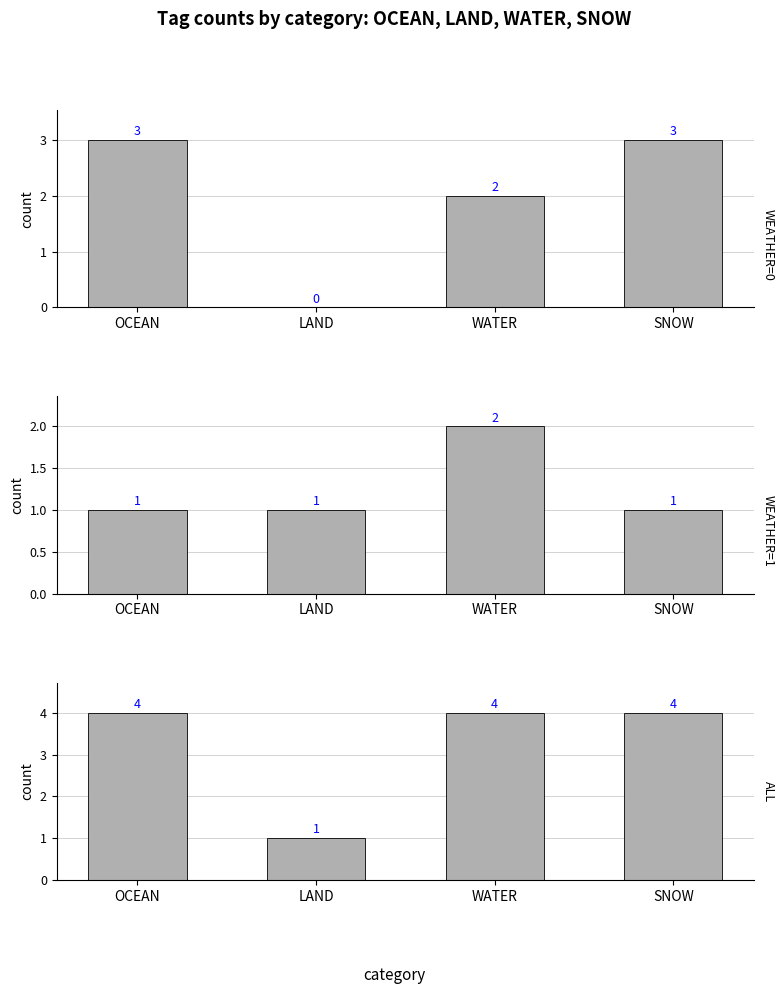

Where is WEATHER=0 nearest to the value 1?

LAND